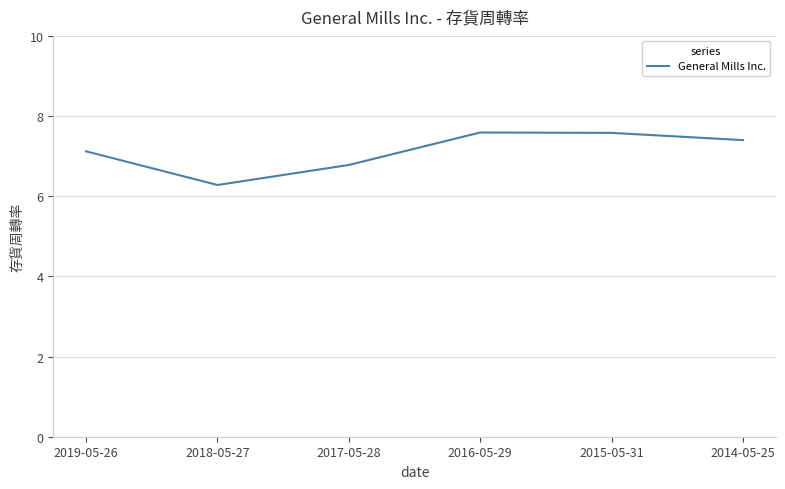

Where is the first local minimum?

2018-05-27